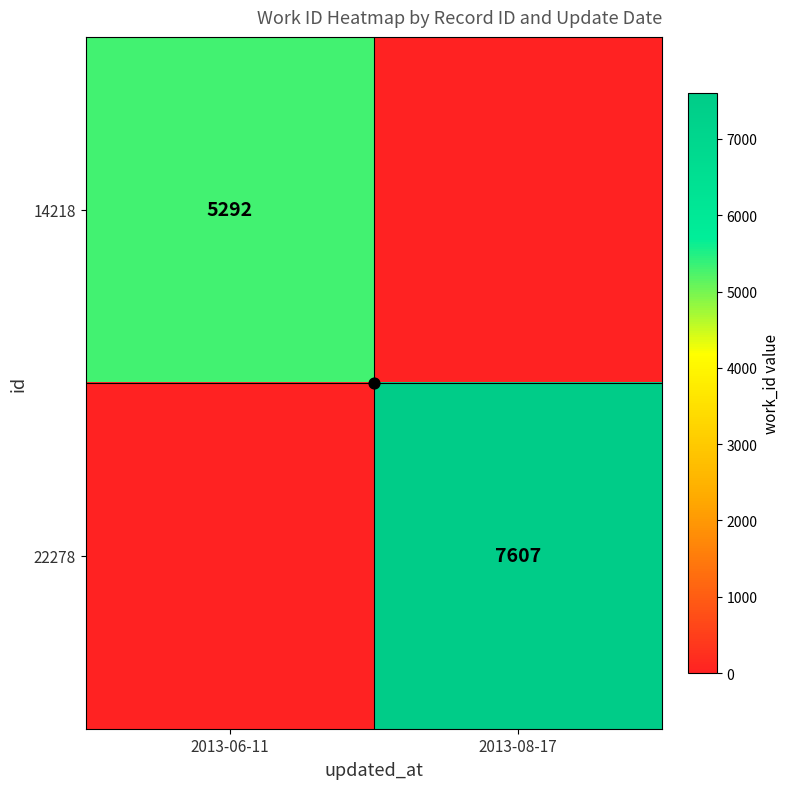

At which label is 22278 closest to 3803?

2013-06-11